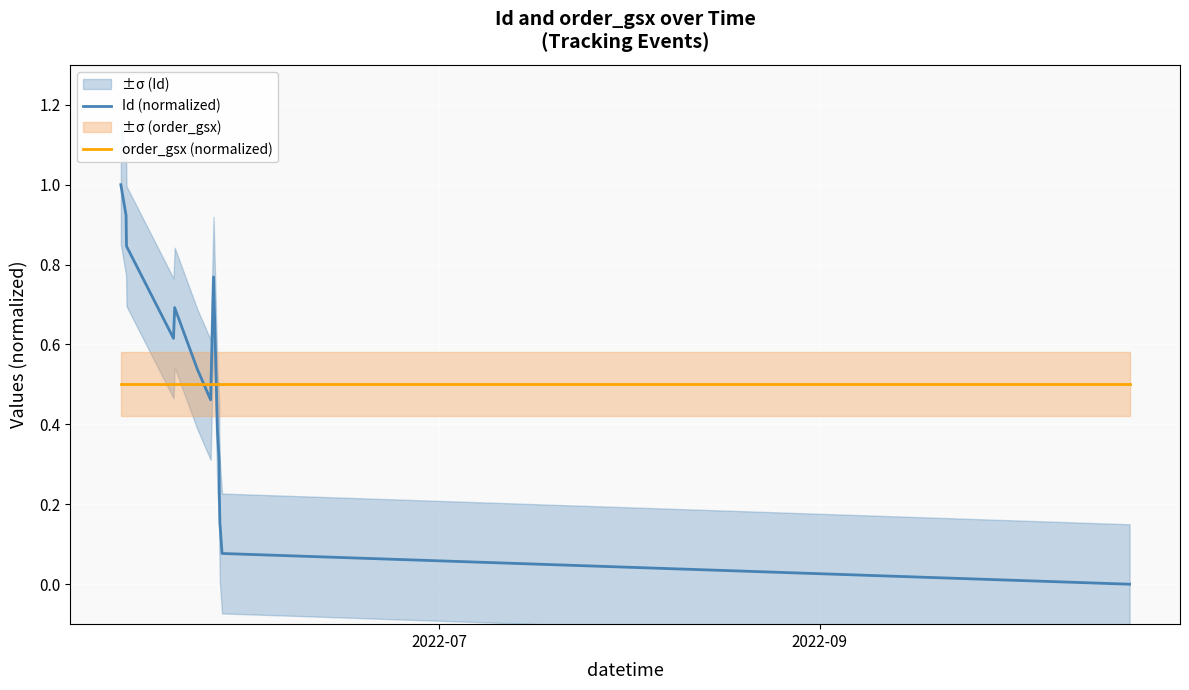

In Id (normalized), how many points are higher than both neighbors (excluding endpoints)?

2